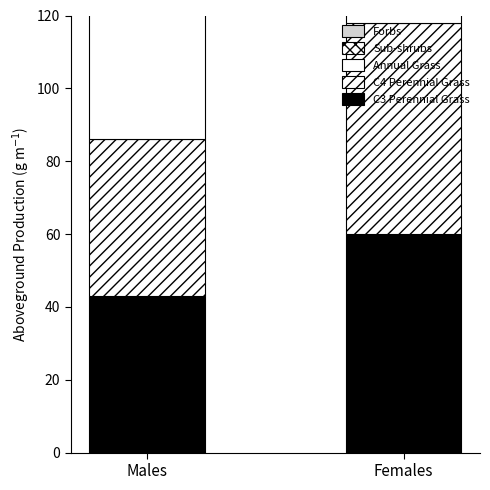

At which label is Sub-shrubs closest to 81?

Males